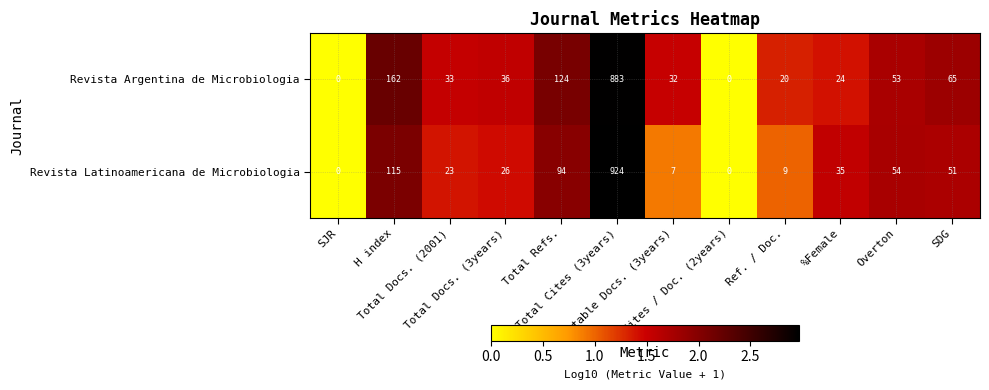

What is the maximum value shown in the chart?

924